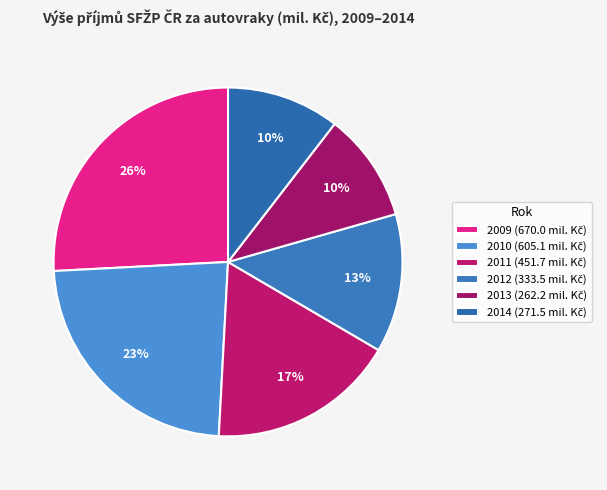

How many segments does this pie chart have?

6